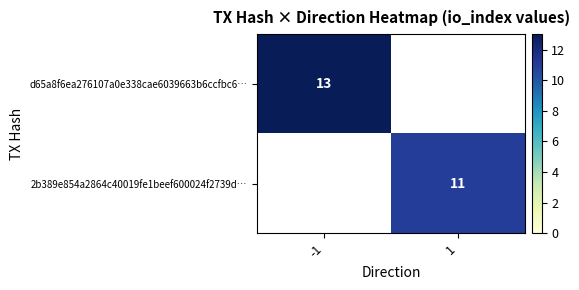

The d65a8f6ea276107a0e338cae6039663b6ccfbc6… series shows 17.8 at -1. True or false?

False